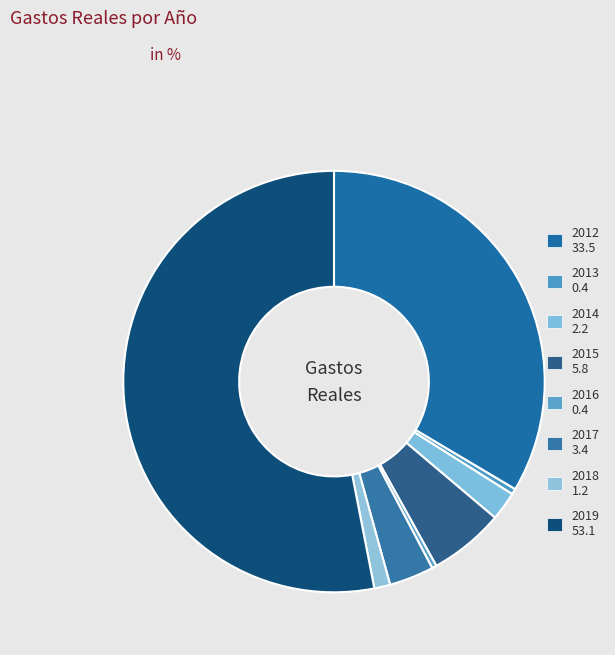

Does any single category account for the majority?

Yes